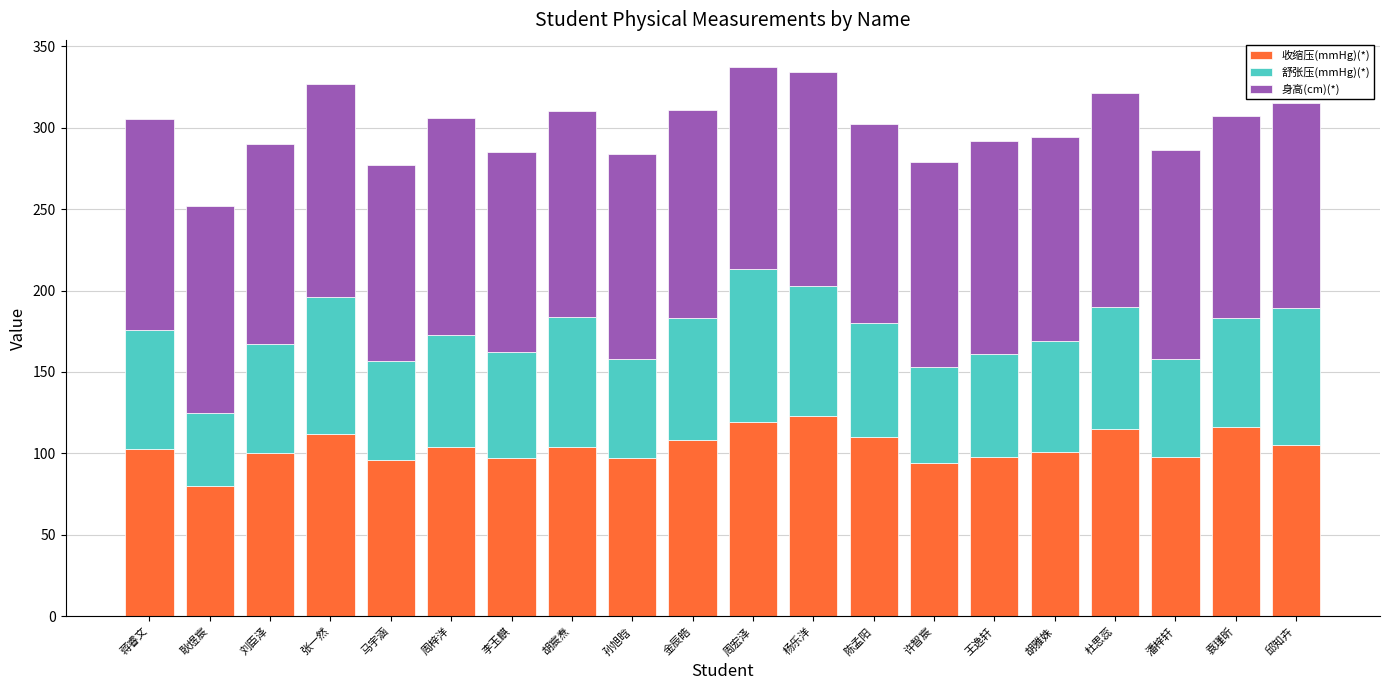

What is the total value across all series at 陈孟阳?

302